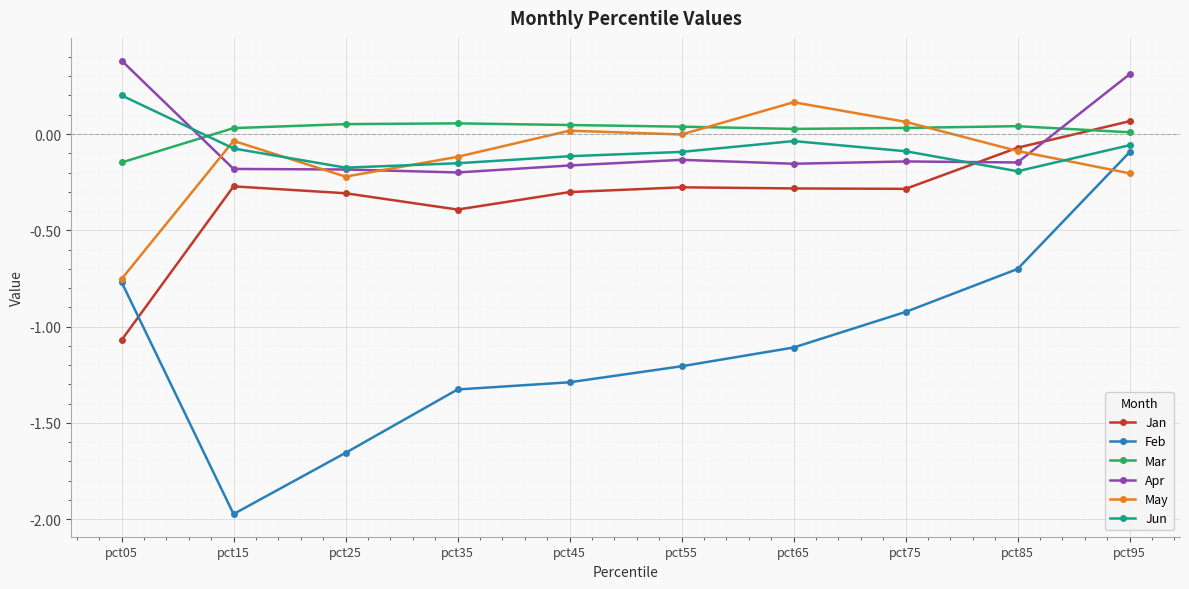

Where is the first local minimum for May?

pct25